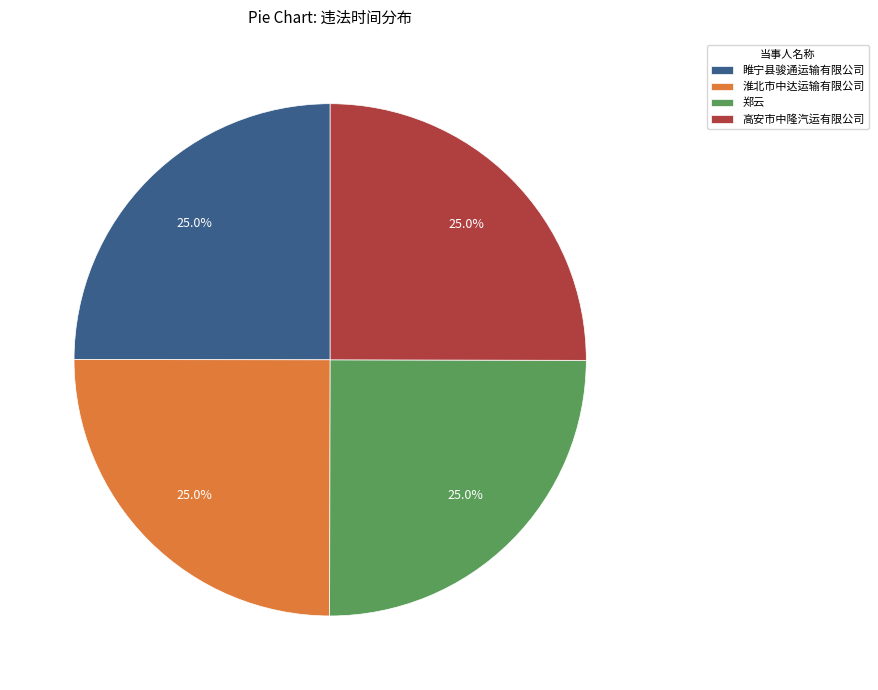

Is there any slice that represents more than half of the pie?

No